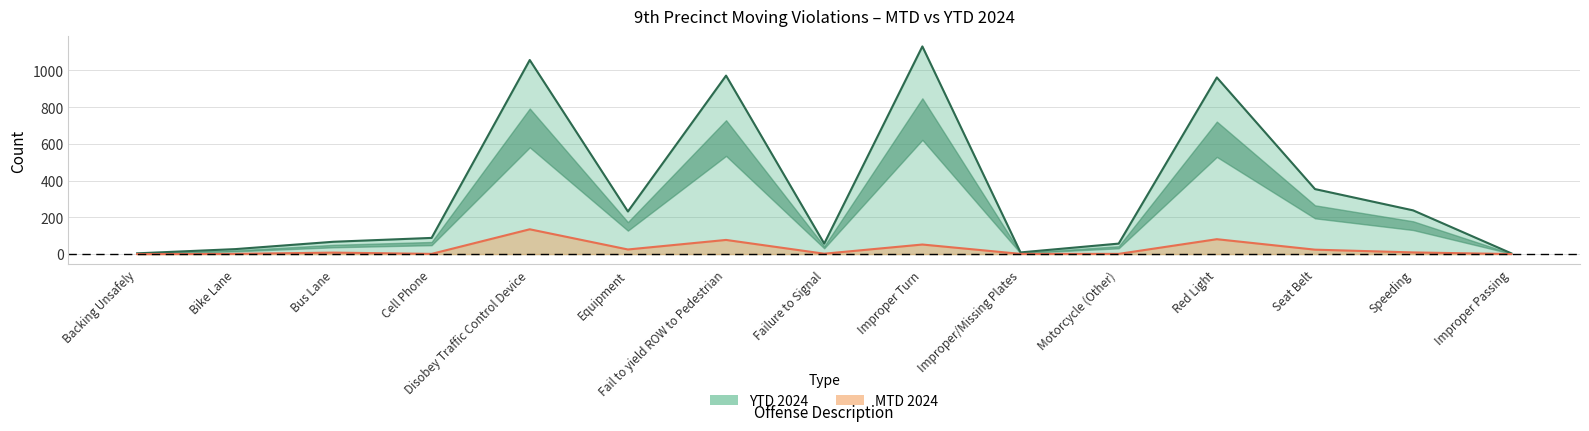

What position from the left is Fail to yield ROW to Pedestrian?

7